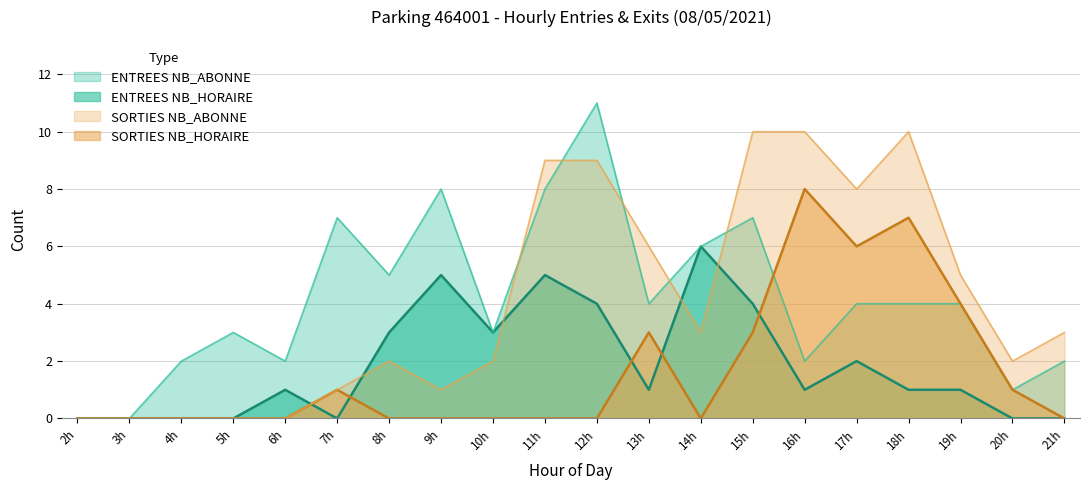

What is the difference between the maximum and minimum values in the ENTREES NB_HORAIRE series?

6